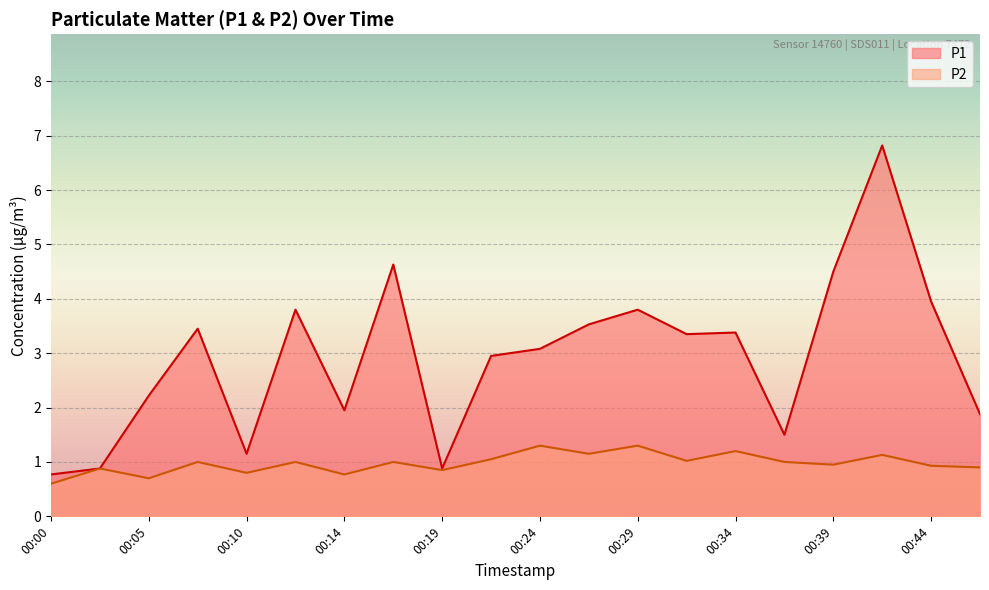

What is the total value across all series at 00:39?

5.5